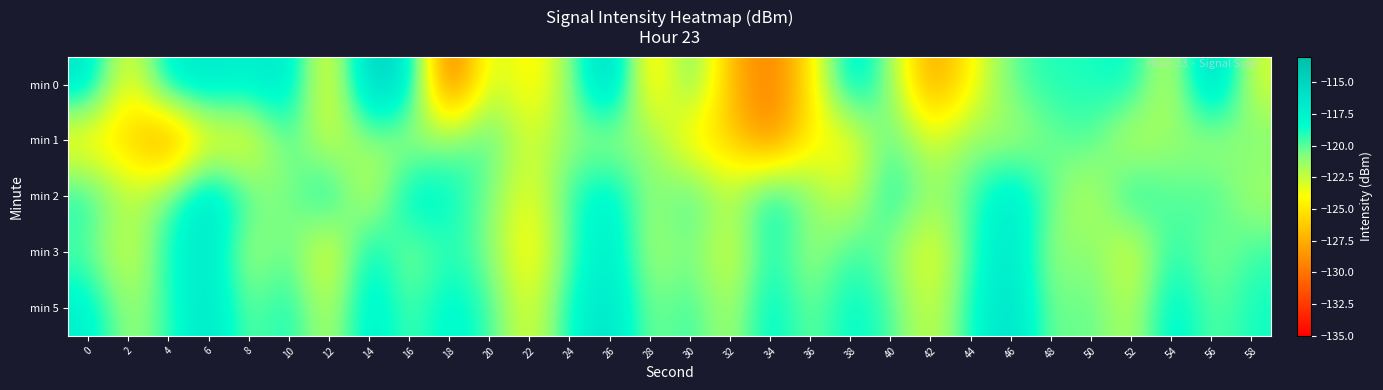

Which label corresponds to the largest value in the chart?

26